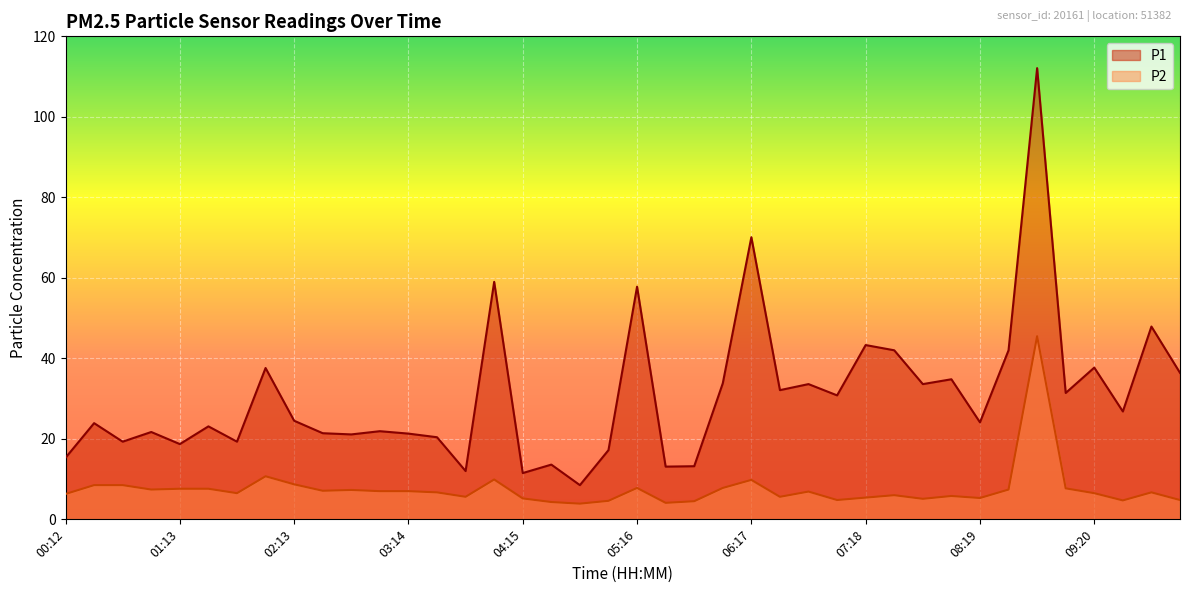

What value does the P1 series have at 05:31?

13.1